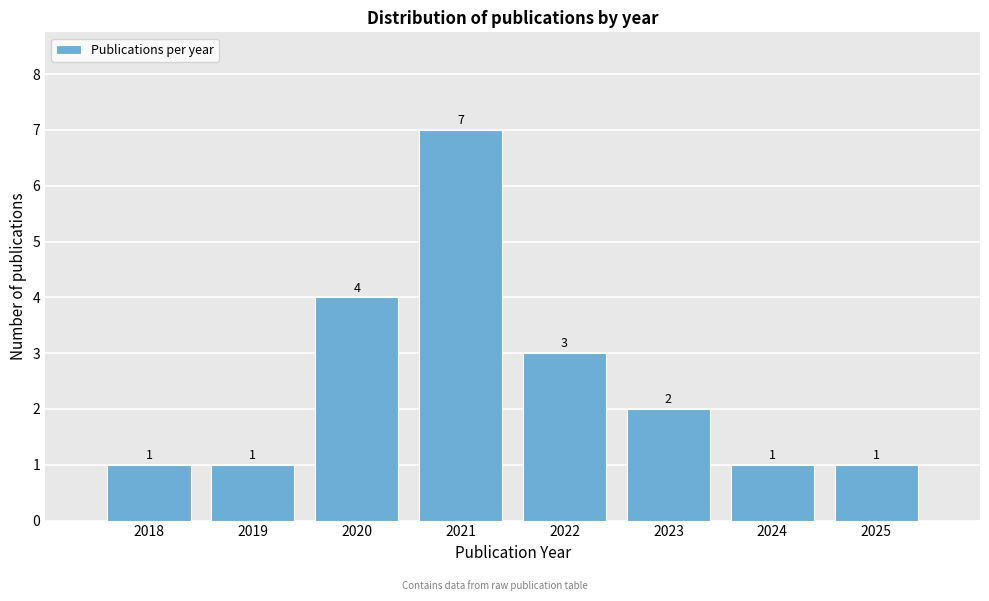

Reading left to right, transcribe all the data shown in this chart.

2018=1	2019=1	2020=4	2021=7	2022=3	2023=2	2024=1	2025=1